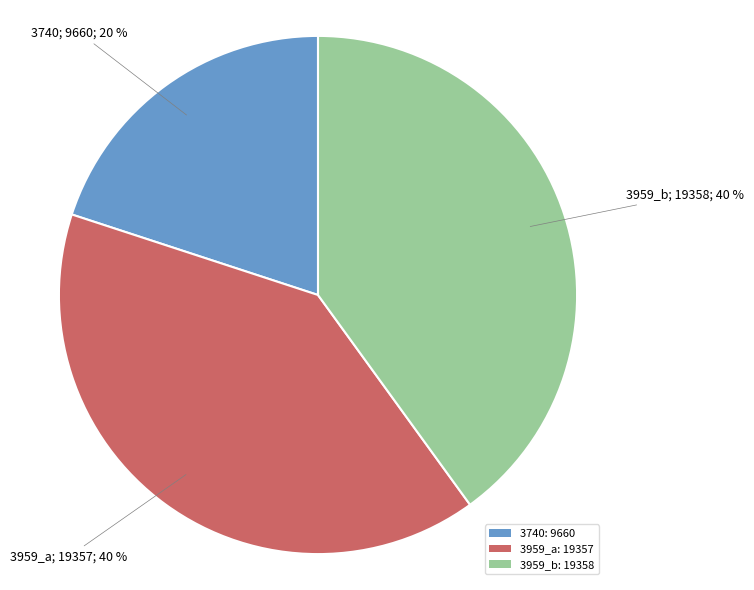

To the nearest percent, what is the average slice percentage?

33%